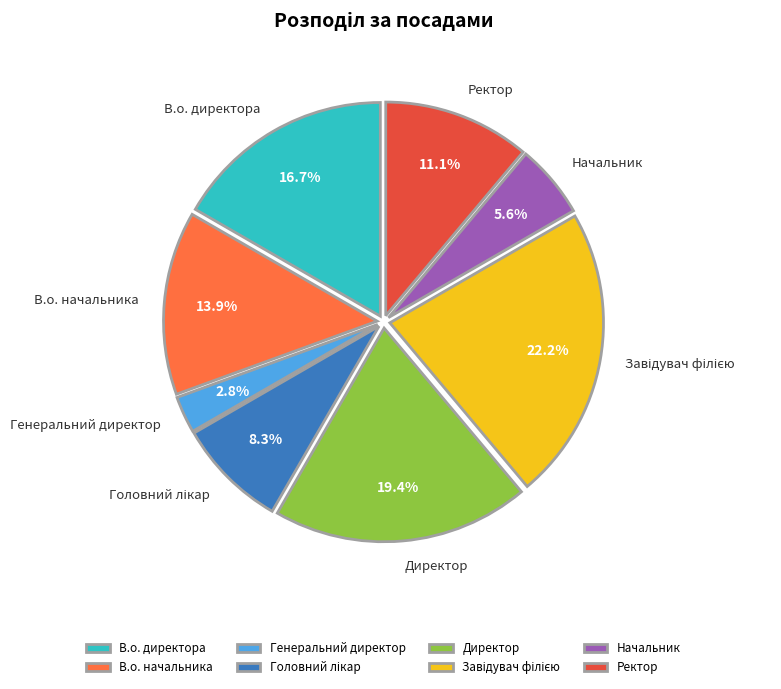

Approximately how many times larger is the value at Ректор compared to В.о. директора?

0.7